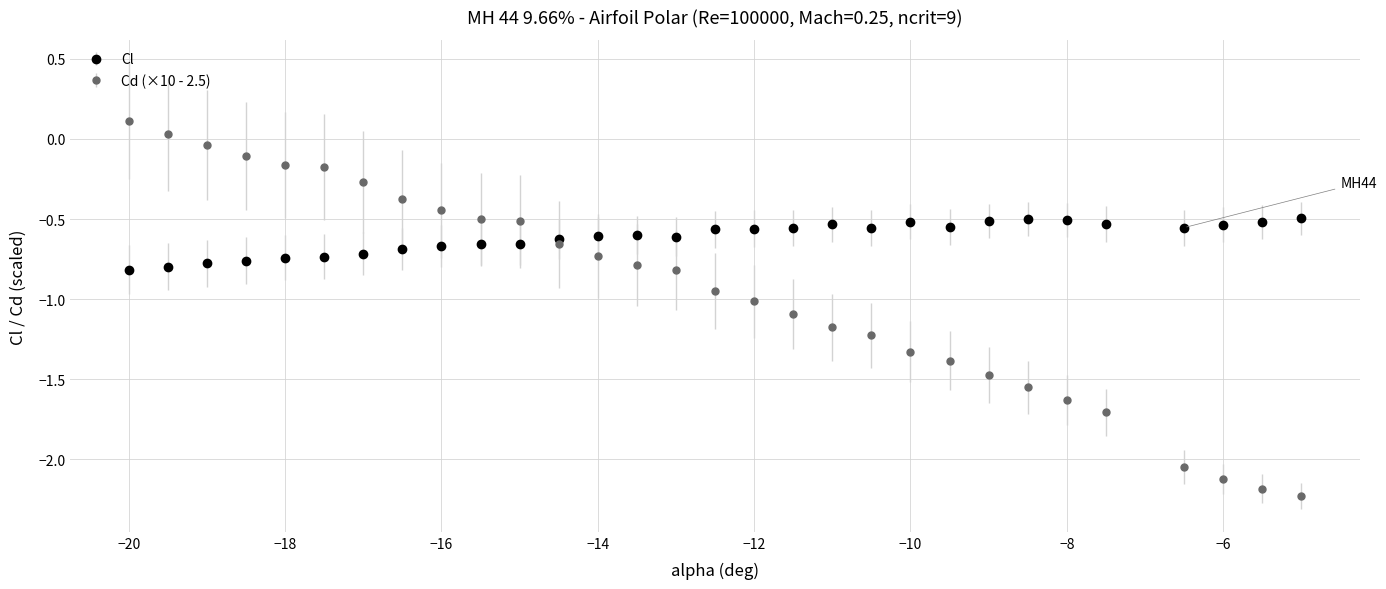

What are all the series names shown in the legend?

Cl, Cd (×10 - 2.5)